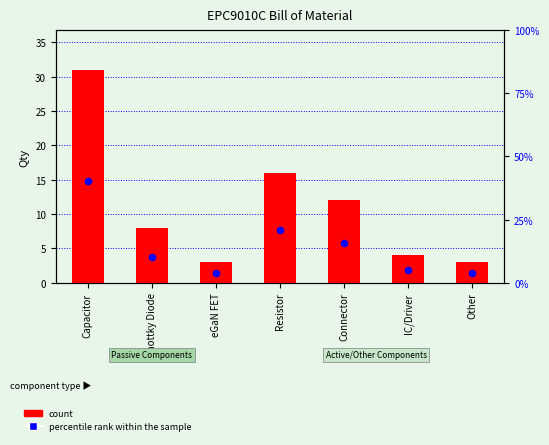

Which series contains the highest Y value?

percentile rank within the sample